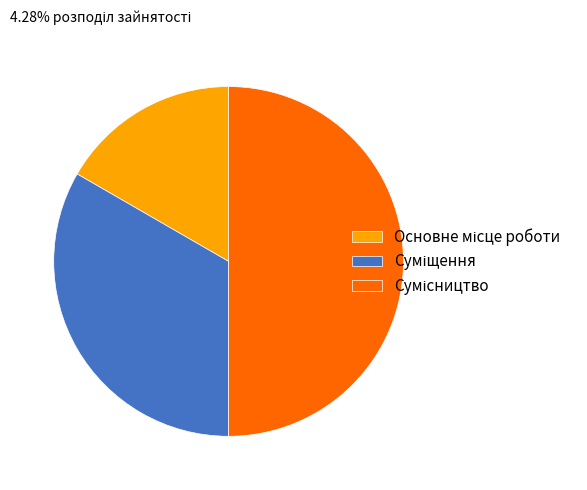

Count the number of slices in the pie.

3